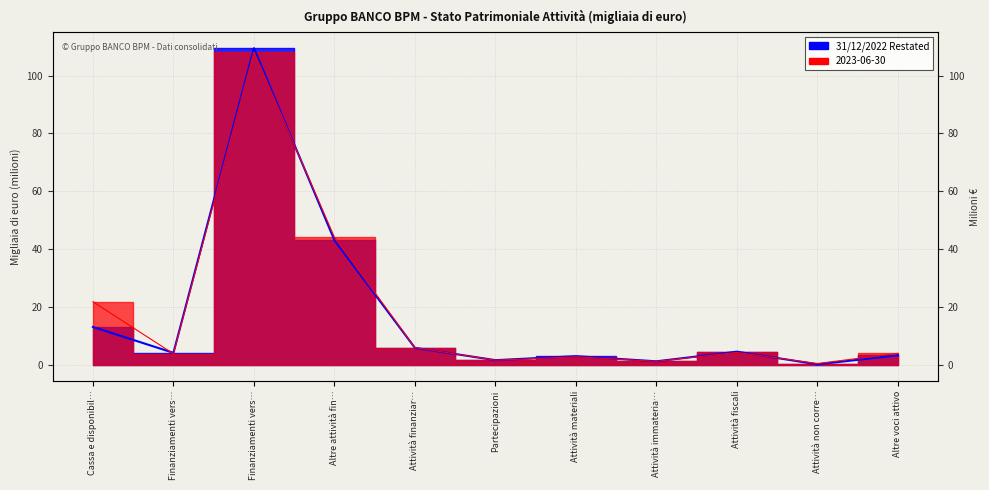

What is the highest value of the 31/12/2022 Restated series?

109.5